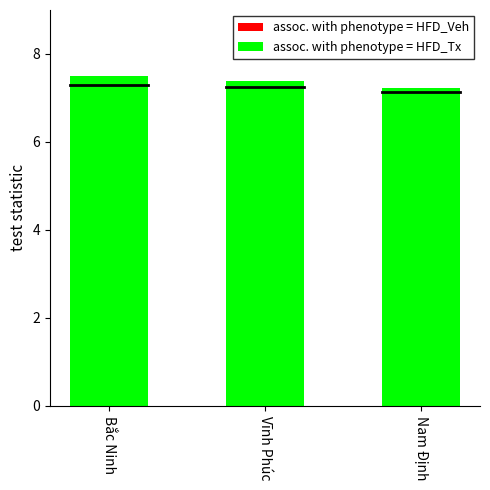

What is the label of the 1st bar from the left?

Bắc Ninh